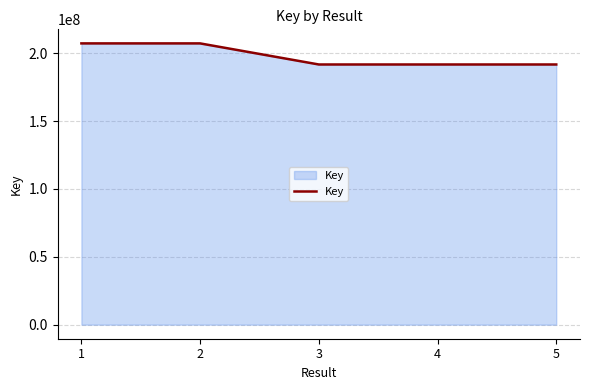

Which has a higher value, 4 or 1?

1